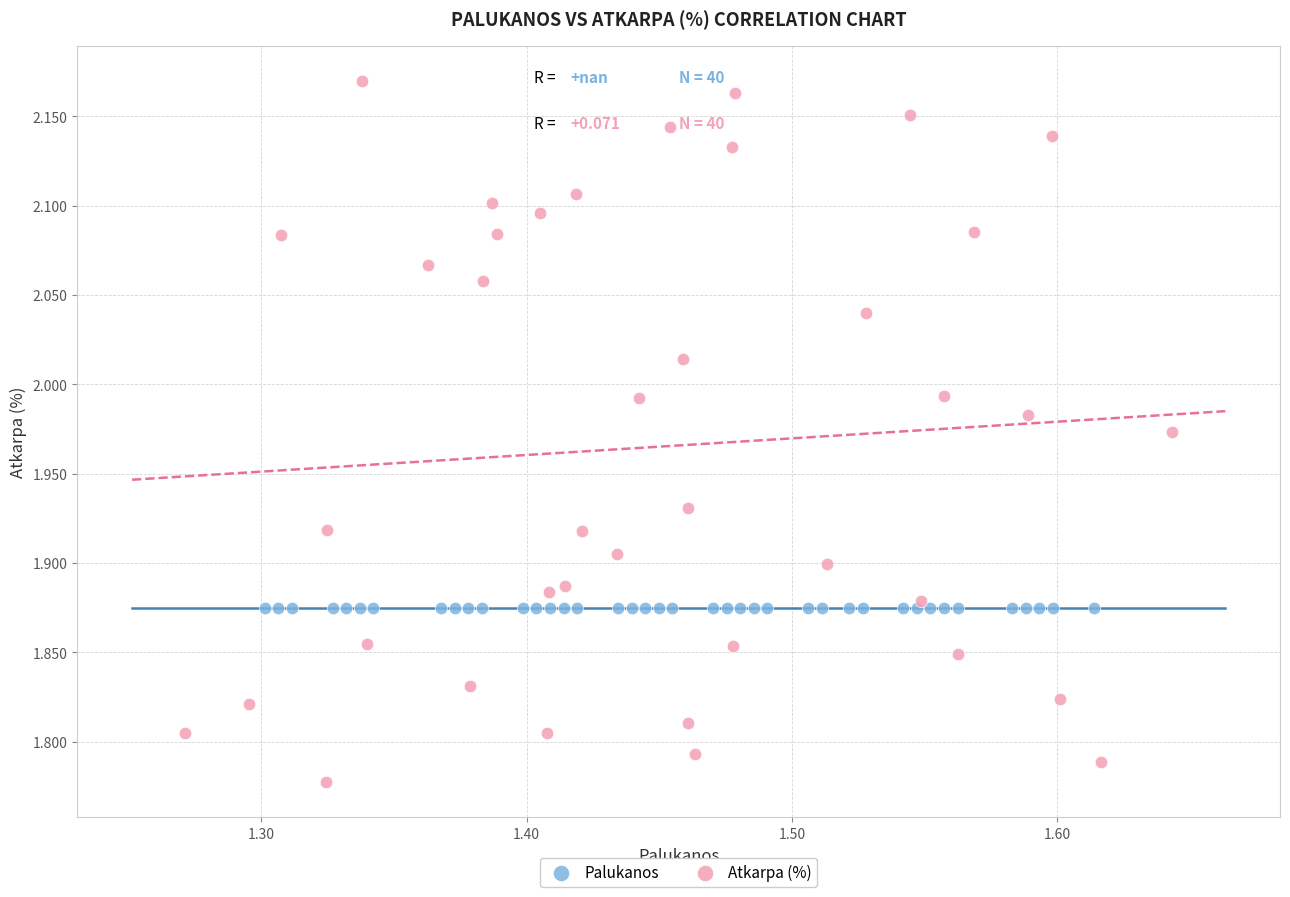

Which series reaches the minimum Y coordinate?

Atkarpa (%)